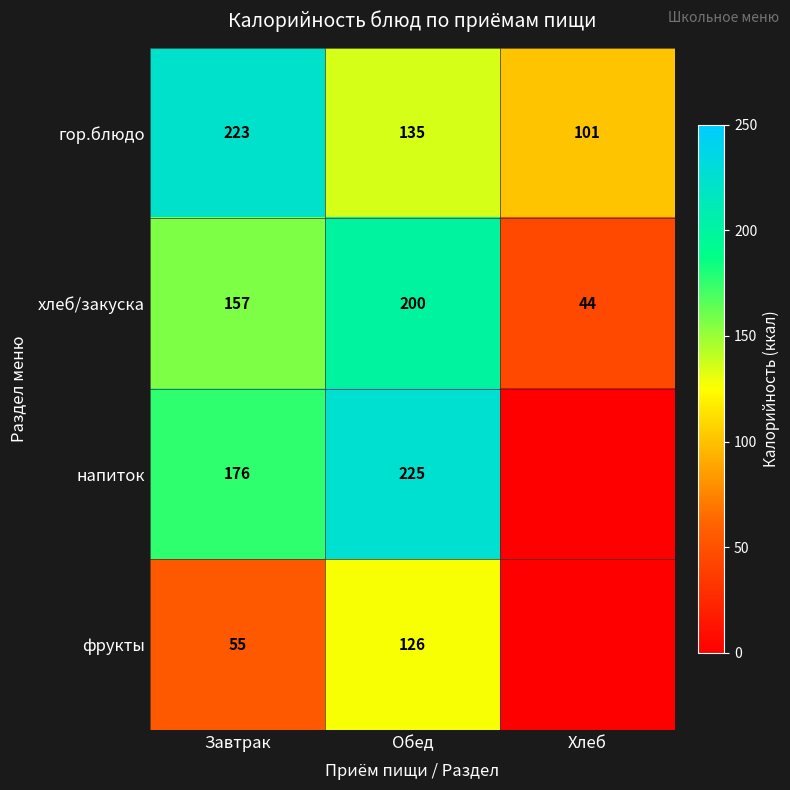

Is it true that гор.блюдо equals 101 at Хлеб?

True